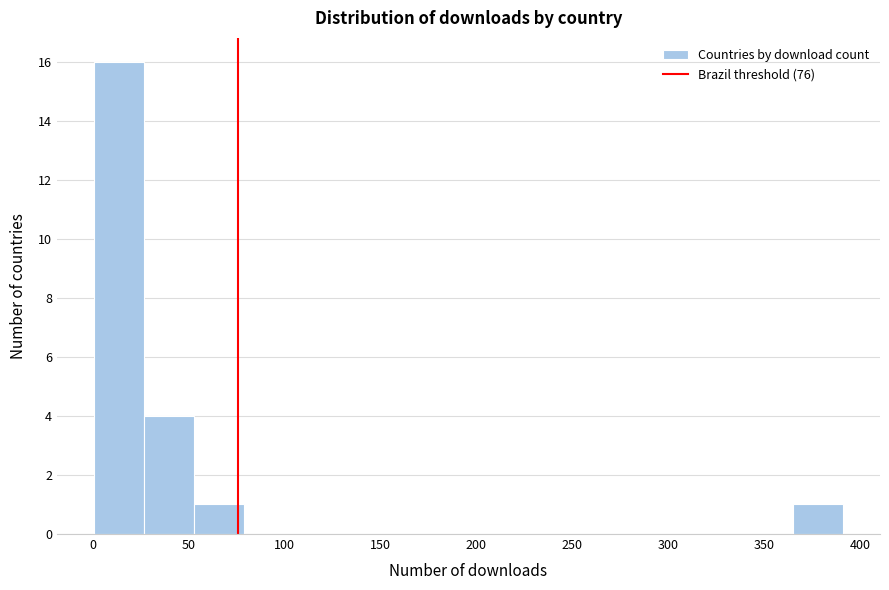

Reading left to right, list every bar in this chart as the range it spans on the x-axis followed by its height. Neither the bar edges nor the heights are printed on the chart, so give them approximately, as read against the axes.

1 to 27: 16
27 to 53: 4
53 to 79: 1
79 to 105: 0
105 to 131: 0
131 to 157: 0
157 to 183: 0
183 to 209: 0
209 to 235: 0
235 to 261: 0
261 to 287: 0
287 to 313: 0
313 to 339: 0
339 to 365: 0
365 to 391: 1